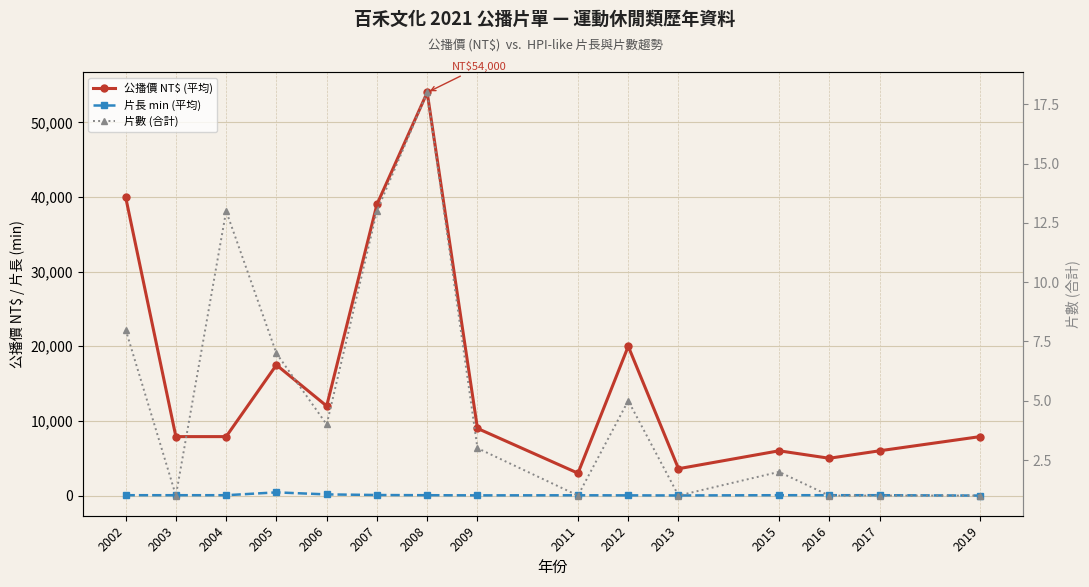

How many interior local valleys does the 片數 (合計) series have?

4